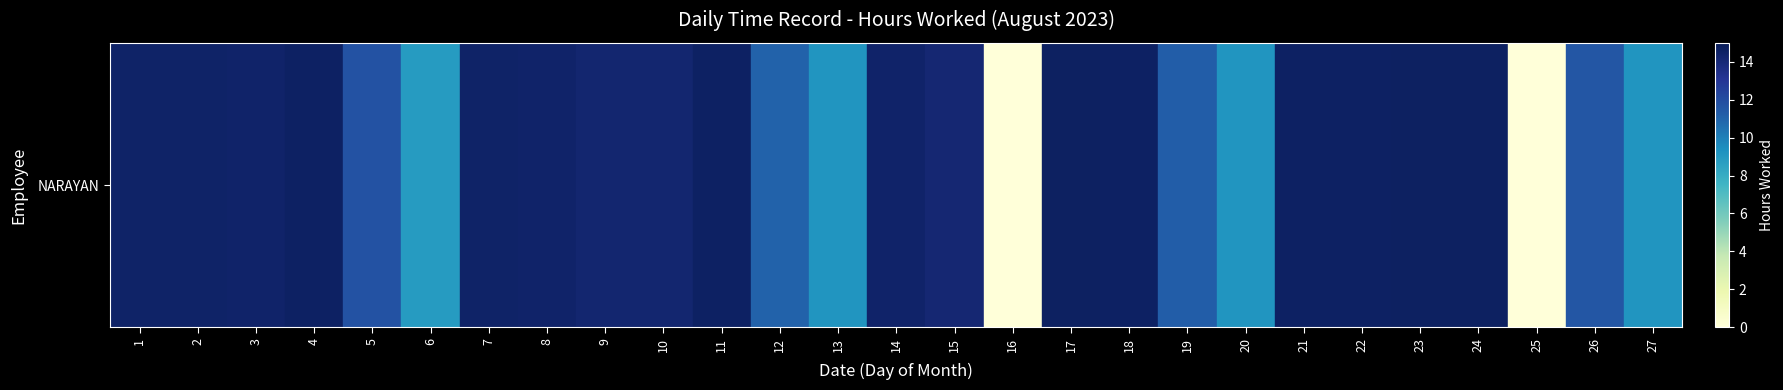

List the labels in order of value, smallest first.

16, 25, 6, 27, 20, 13, 12, 19, 26, 5, 15, 9, 10, 3, 8, 14, 2, 7, 1, 22, 18, 4, 11, 21, 24, 17, 23